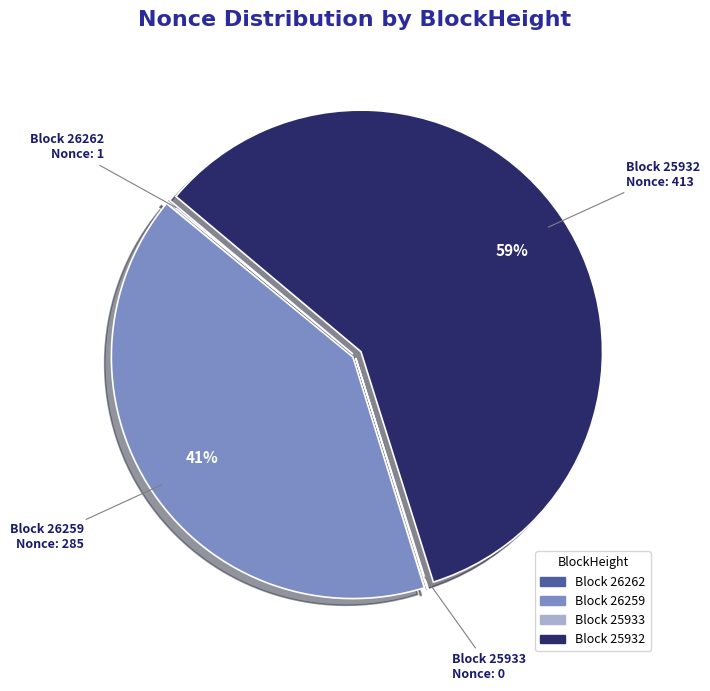

To the nearest percent, what is the difference between the largest and smallest slice percentages?

59%